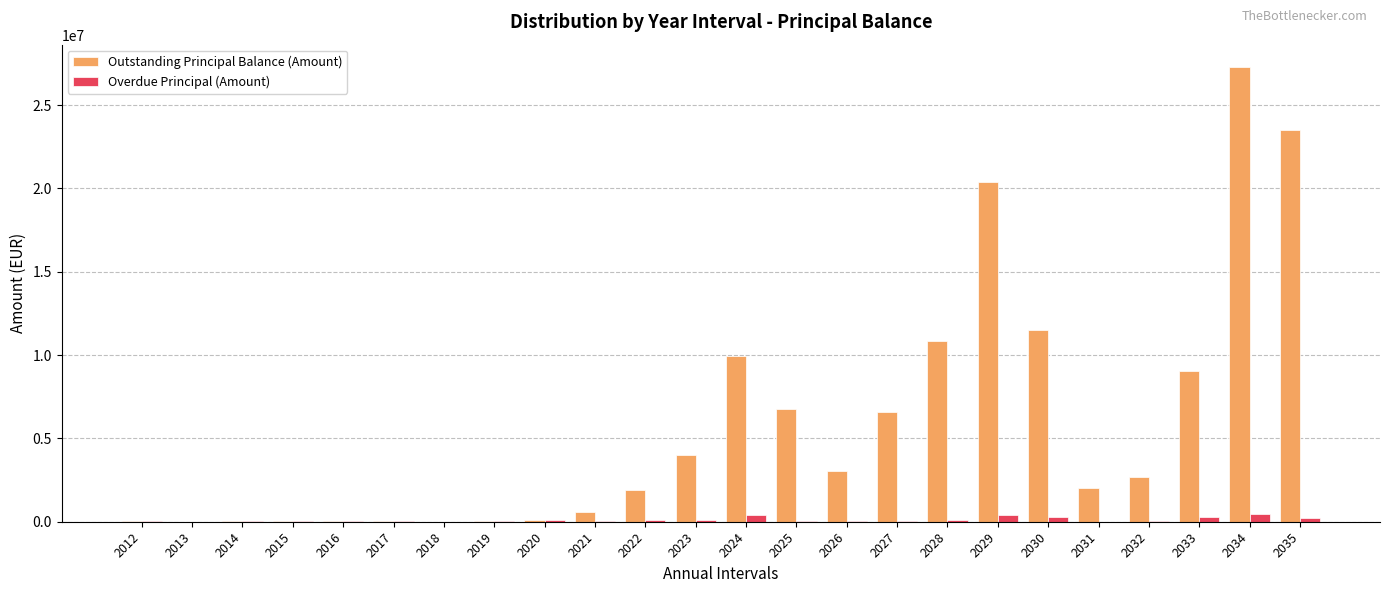

The value of Outstanding Principal Balance (Amount) at 2022 is 1911155.9. True or false?

True